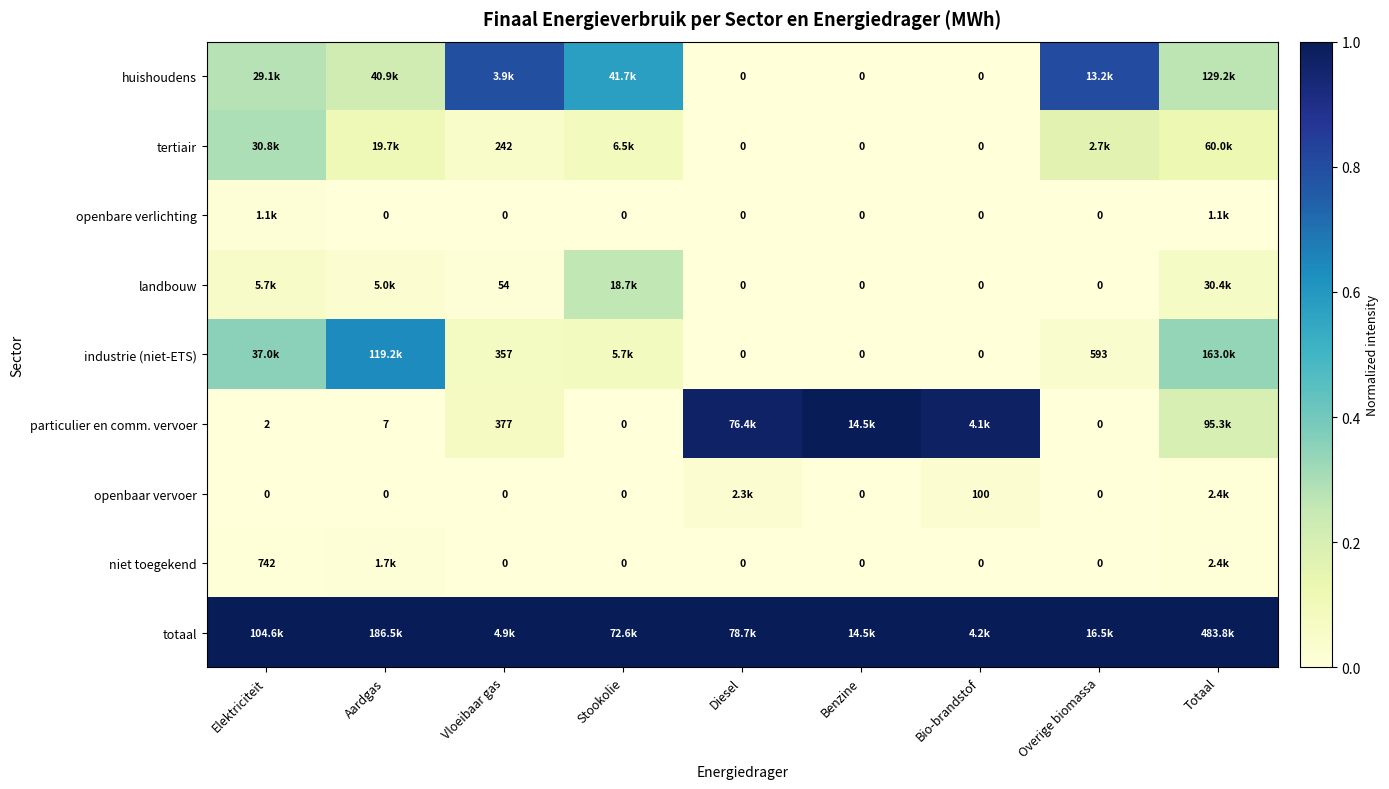

Where is openbaar vervoer nearest to the value 0?

Elektriciteit